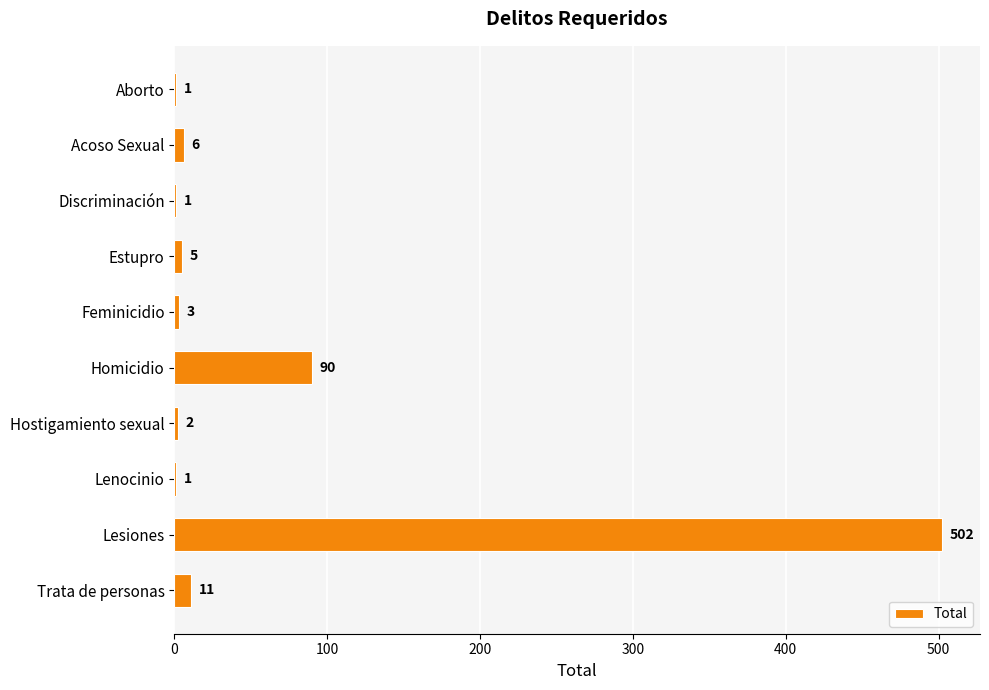

What is the sum of all values?

622